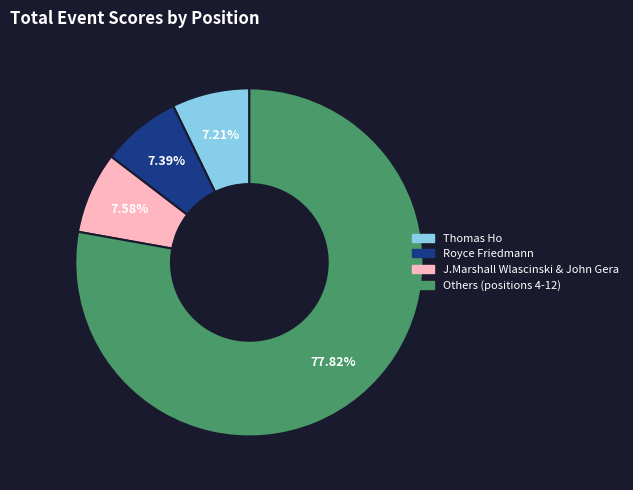

Is there a majority slice in this chart?

Yes